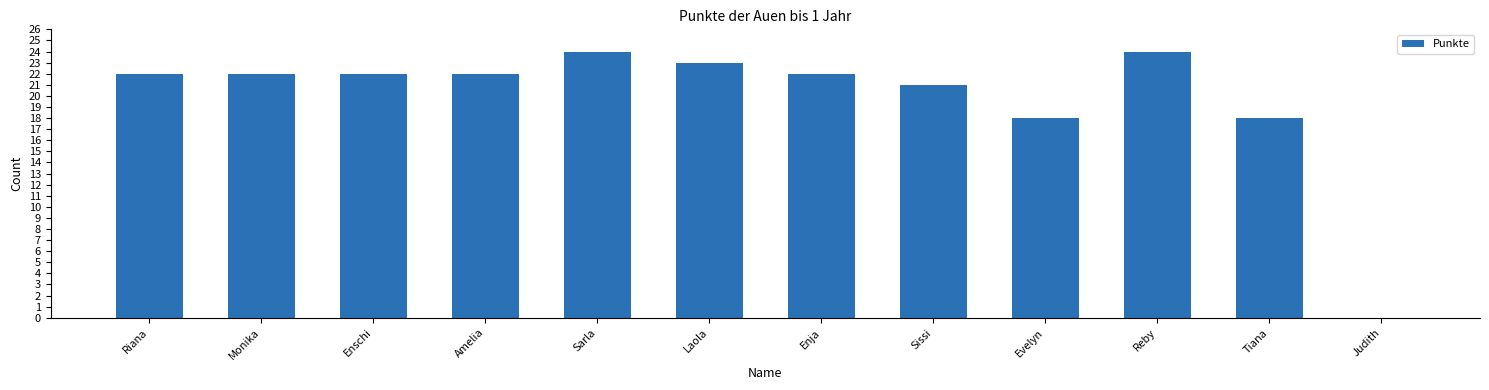

What is the ratio of the value at Evelyn to the value at Reby?

0.8